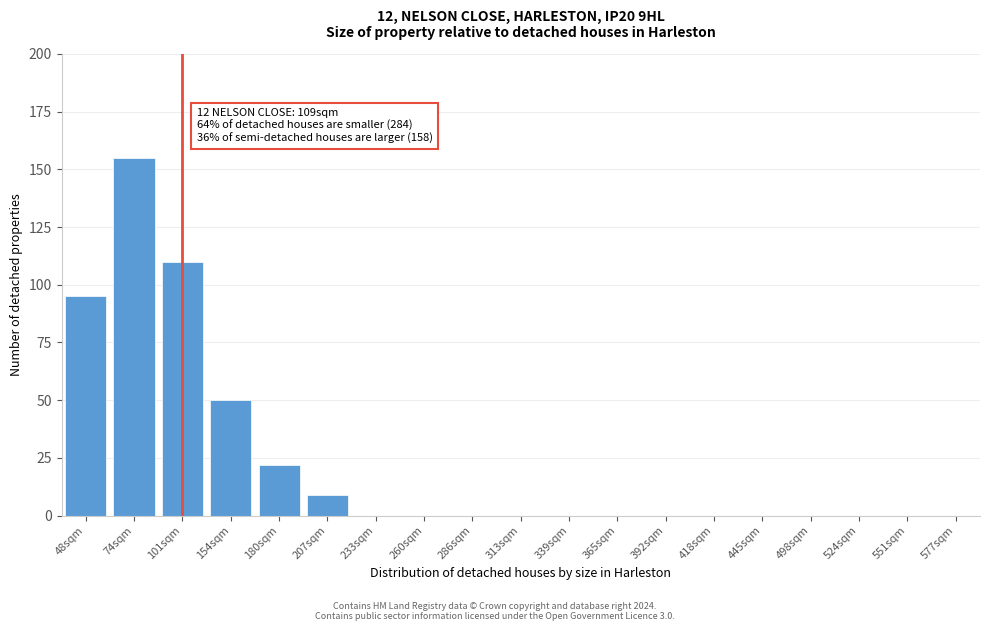

Reading left to right, extract all data points from this chart.

48sqm=95	74sqm=155	101sqm=110	154sqm=50	180sqm=22	207sqm=9	233sqm=0	260sqm=0	286sqm=0	313sqm=0	339sqm=0	365sqm=0	392sqm=0	418sqm=0	445sqm=0	498sqm=0	524sqm=0	551sqm=0	577sqm=0